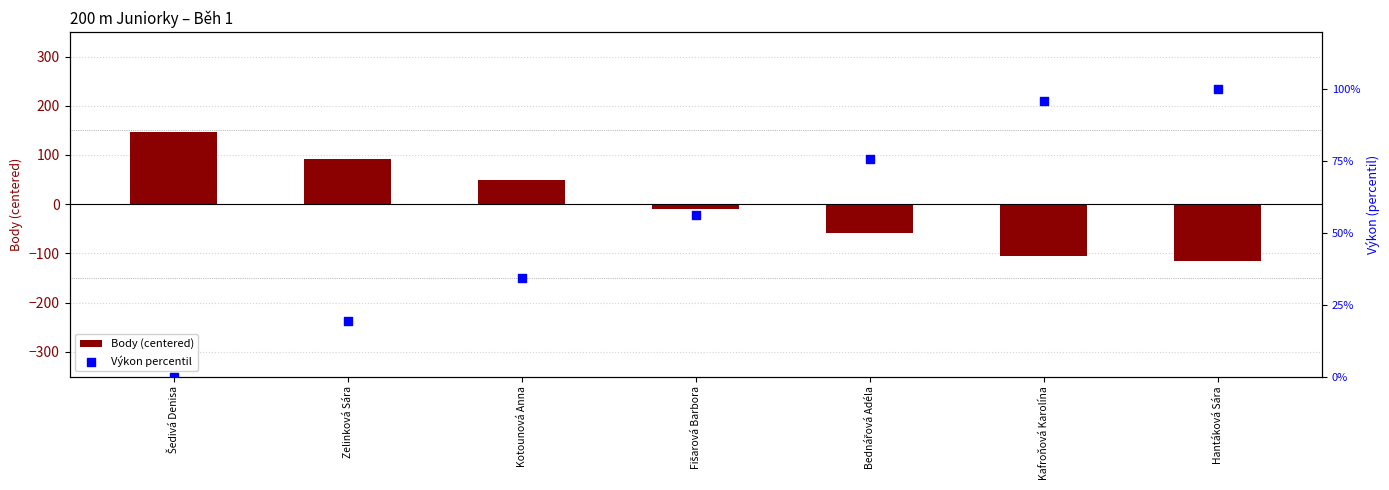

At which category is the sum across all series the highest?

Šedivá Denisa